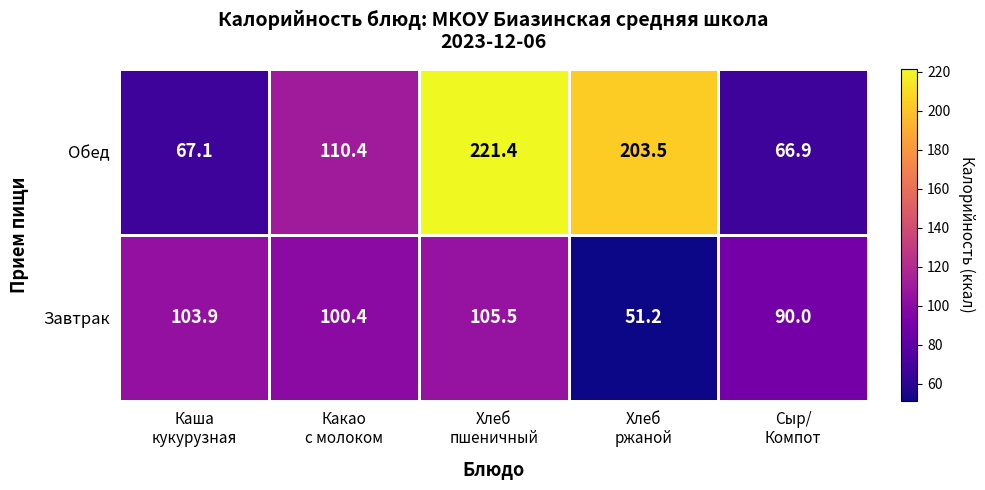

At which category is the sum across all series the highest?

Хлеб
пшеничный